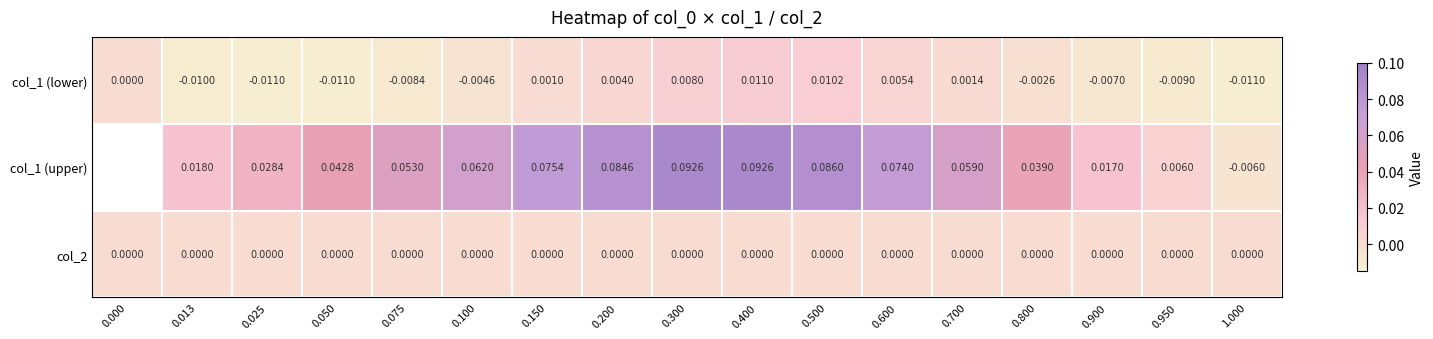

How many values in col_1 (lower) are below zero?

9